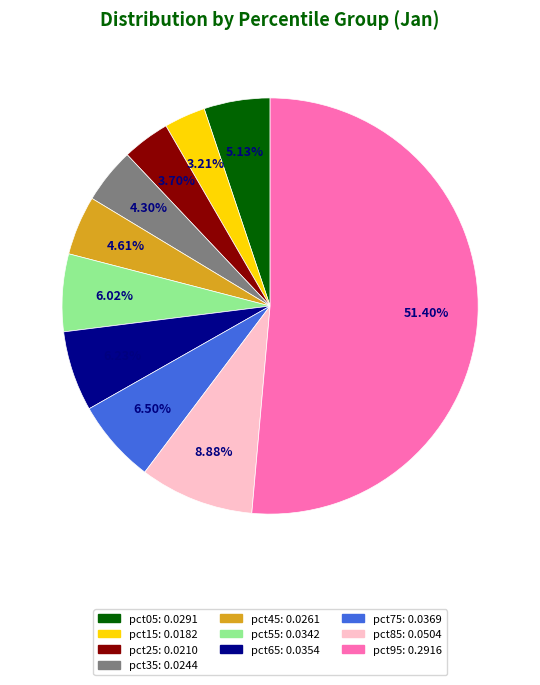

What percentage is the pct05 slice, to the nearest percent?

5%